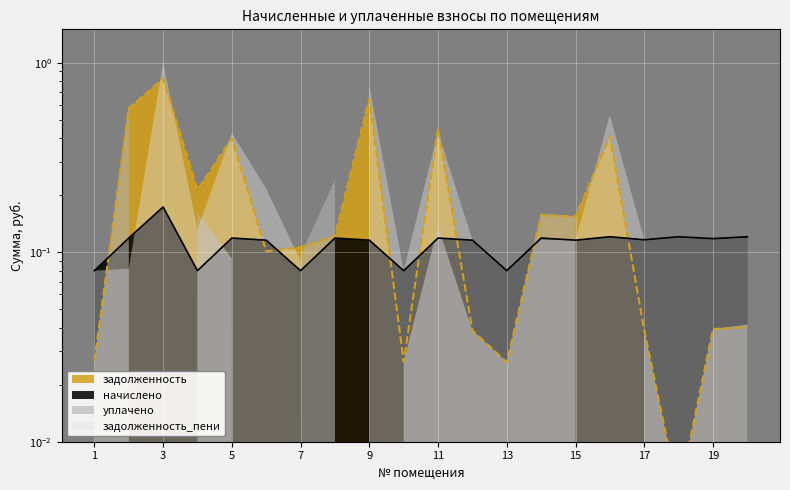

How many interior local peaks does the задолженность series have?

6